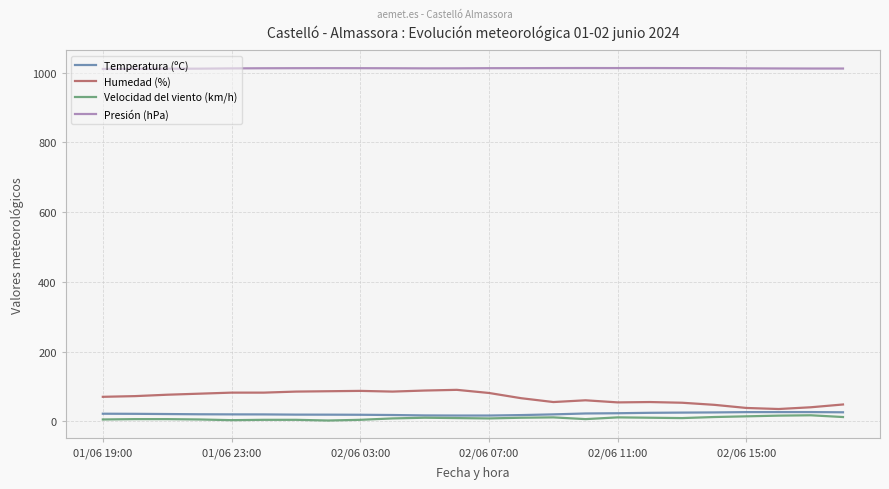

What is the minimum value for Temperatura (ºC)?

16.3